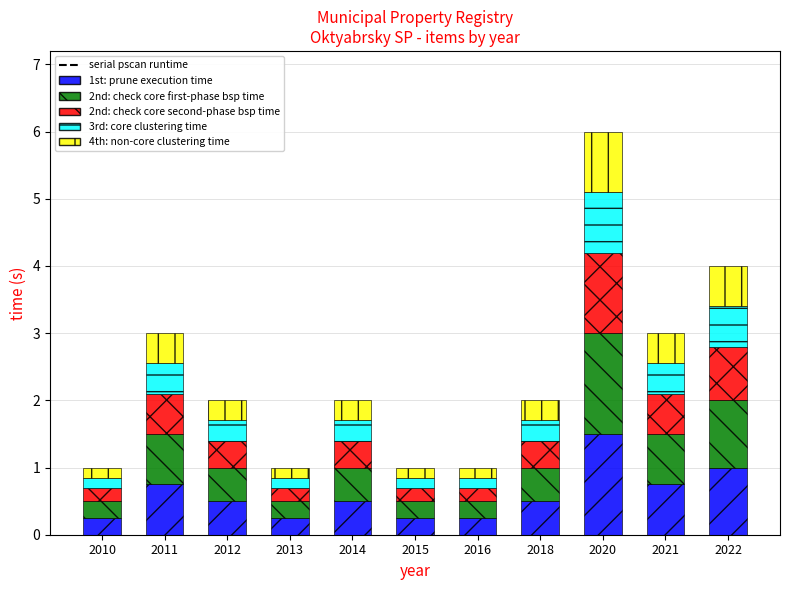

True or false: 1st: prune execution time has a value of 0.8 at 2021.

True